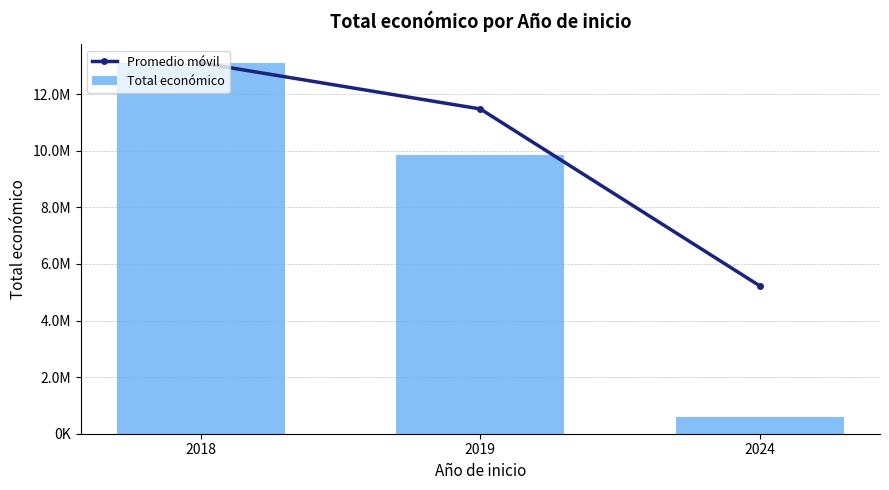

Which has a higher value, 2018 or 2024?

2018